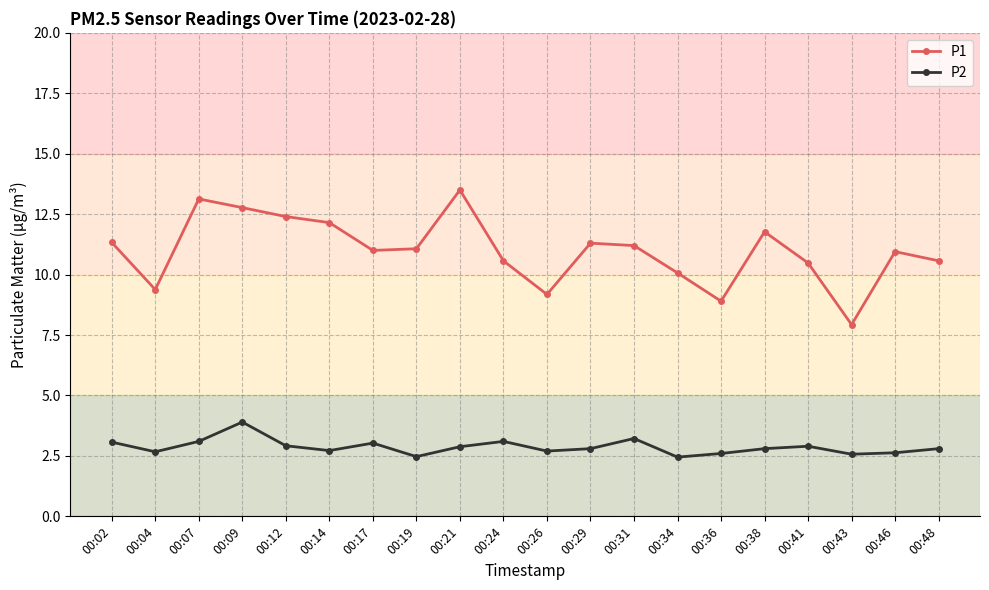

In P2, how many points are higher than both neighbors (excluding endpoints)?

5